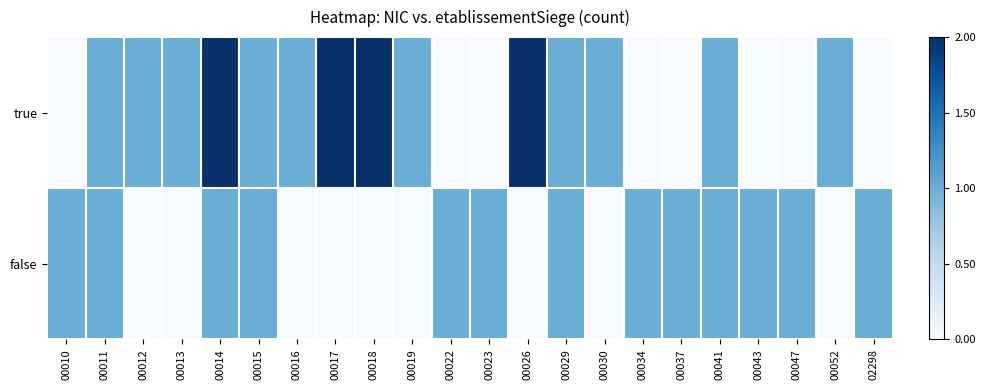

Which series has the largest range (max minus min)?

true